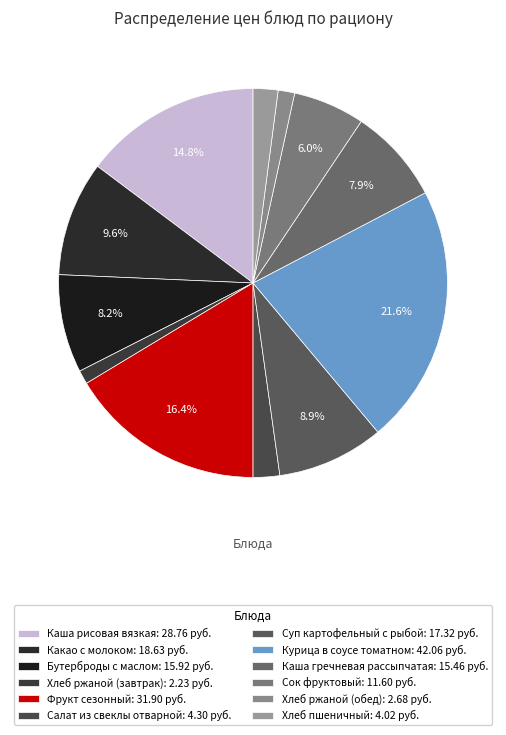

Count the number of slices in the pie.

12